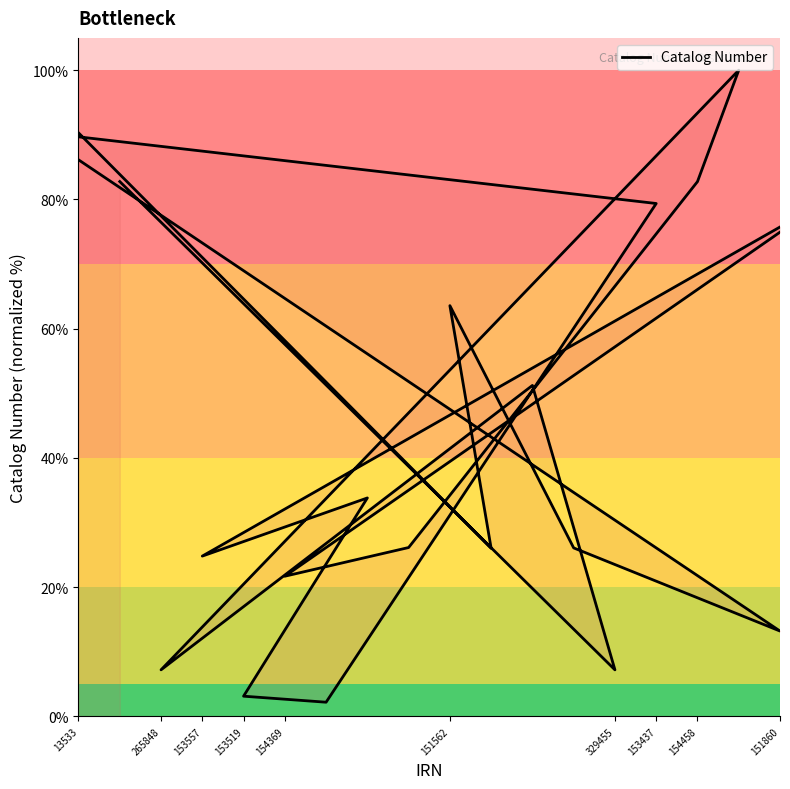

Is this an area chart (filled region under the line)?

No